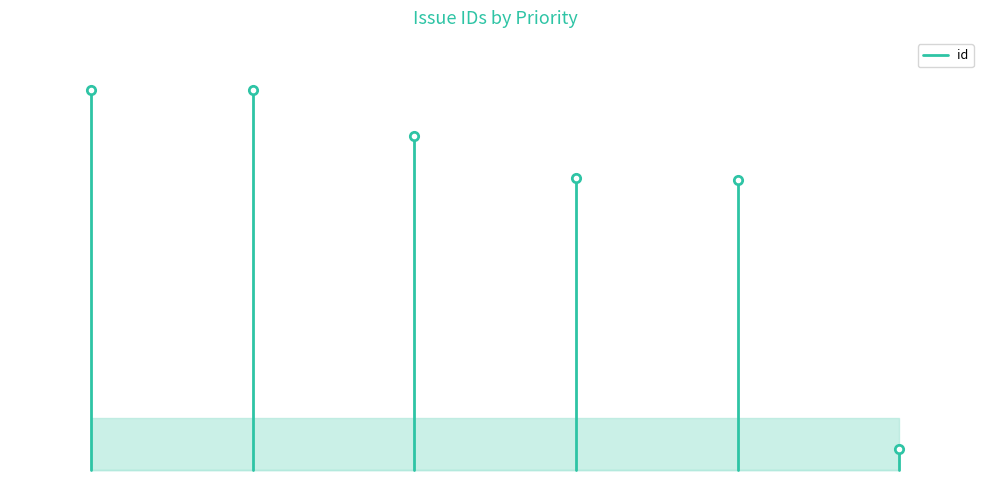

What is the difference between the values at 0 and −1?

3645